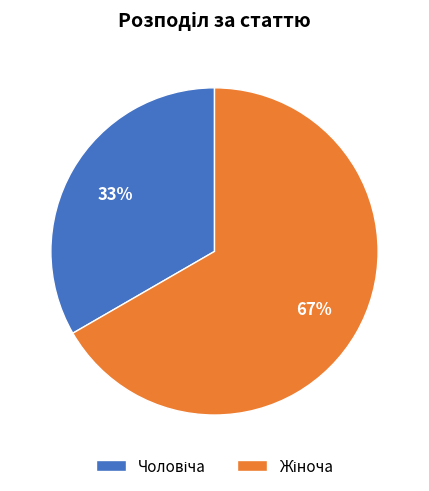

To the nearest percent, what is the average slice percentage?

50%